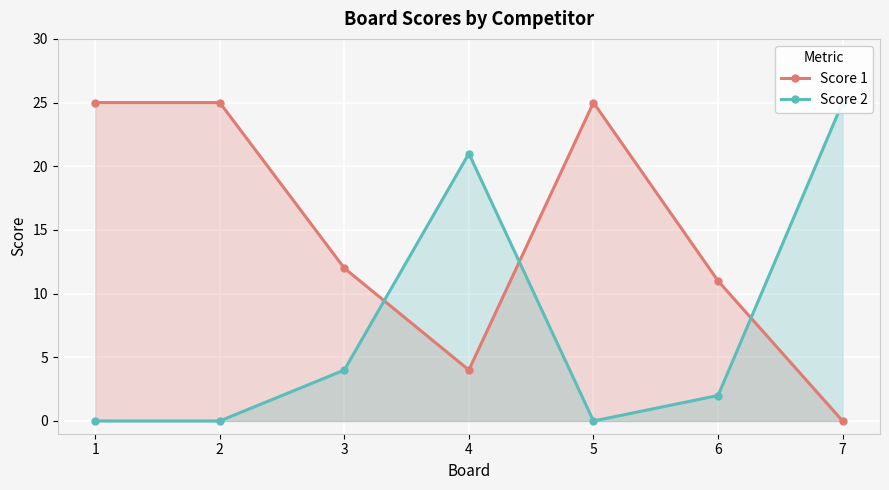

What is the value of the Score 1 point at the 3rd from the left?

12